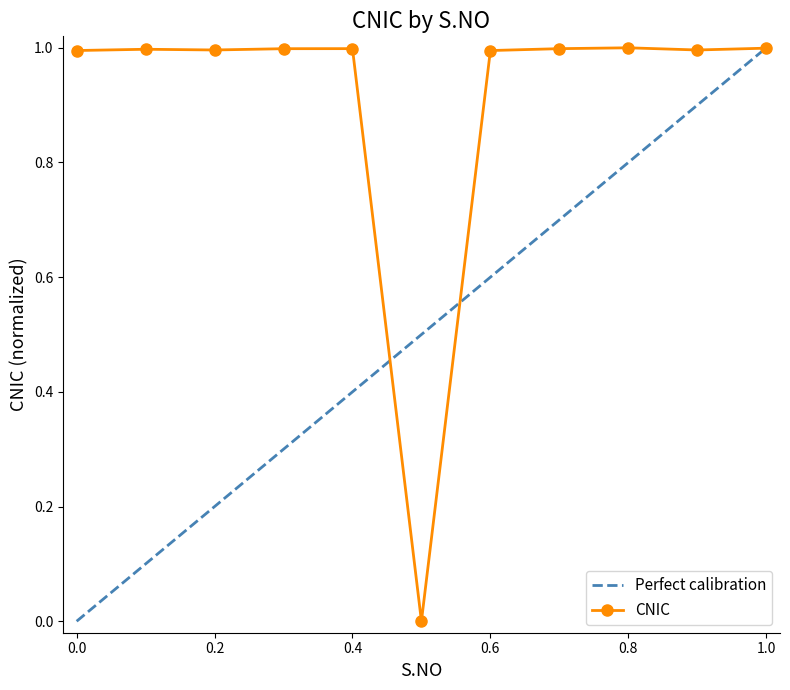

What is the value of the 4th point from the left?

1.0